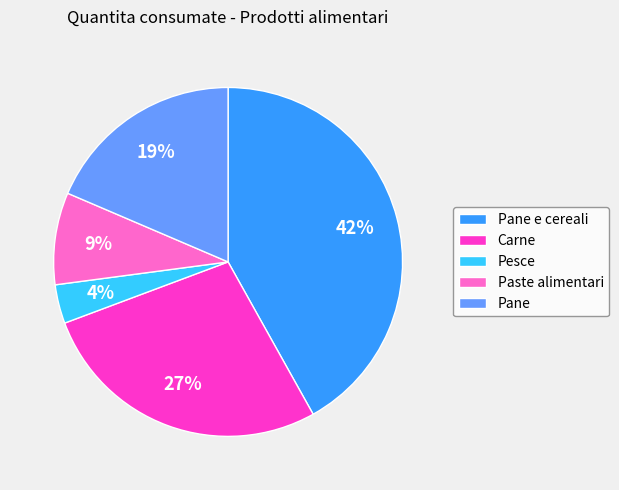

Between Paste alimentari and Pesce, which is larger?

Paste alimentari